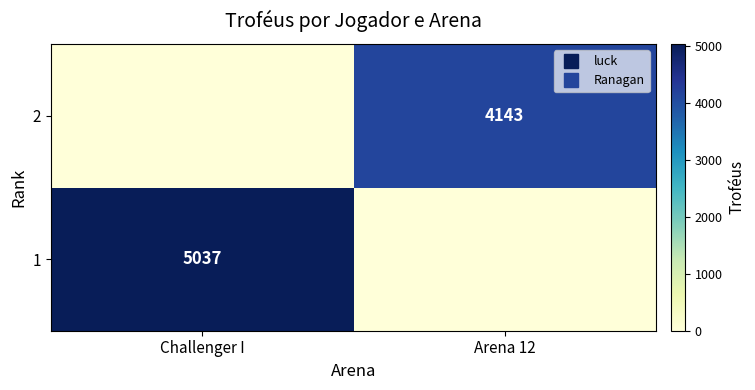

The 1 series shows -2939 at Arena 12. True or false?

False